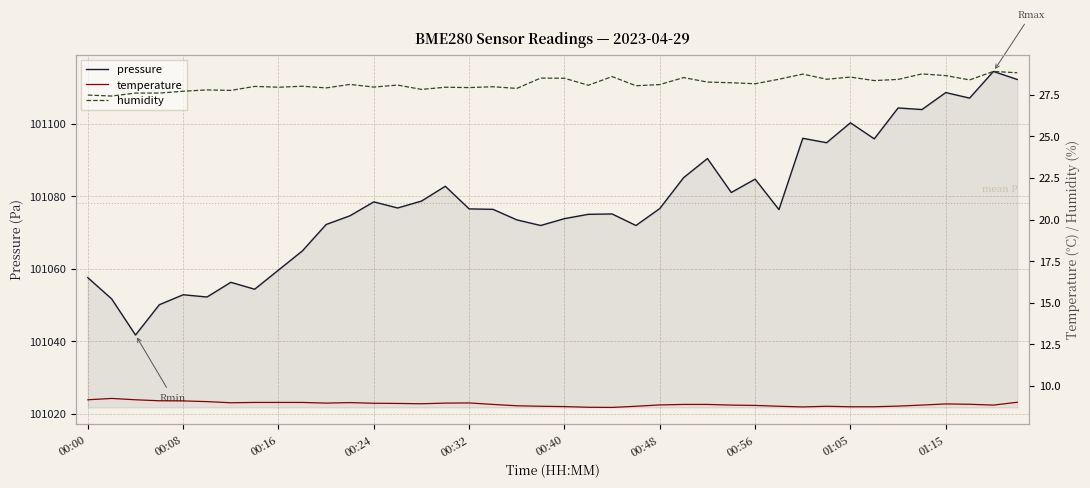

True or false: pressure has a value of 170311.2 at 01:05.

False